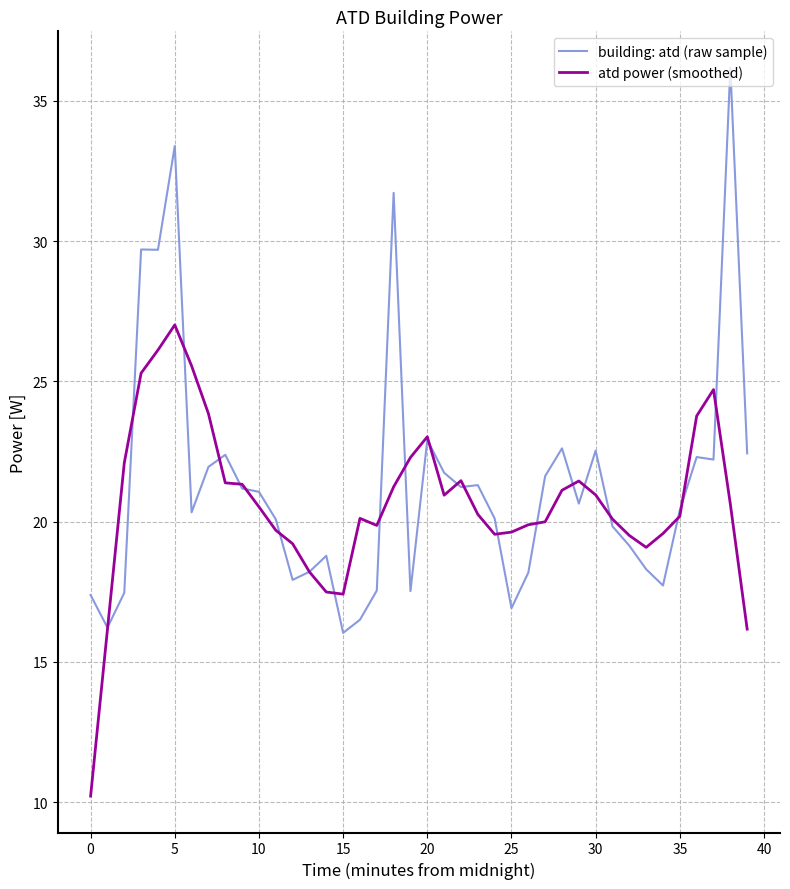

List the series in order of their overall mean, highest first.

building: atd (raw sample), atd power (smoothed)